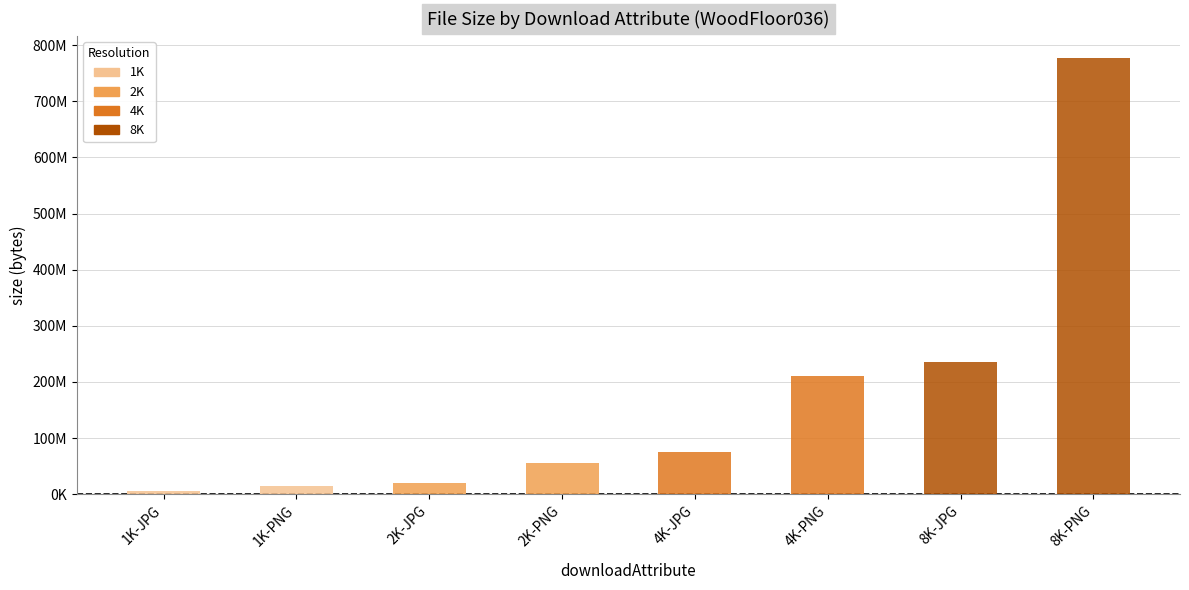

How many data points are above 74348686?

3